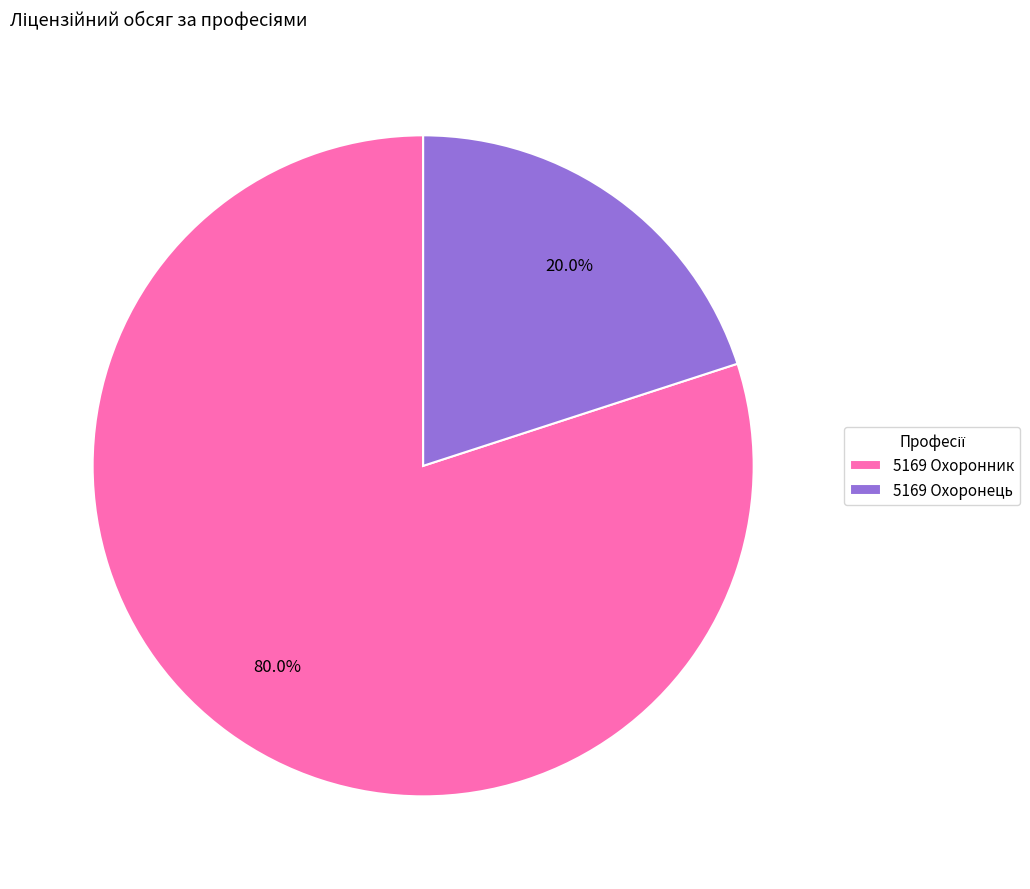

Is it true that 5169 Охоронник is 73% of the pie?

False